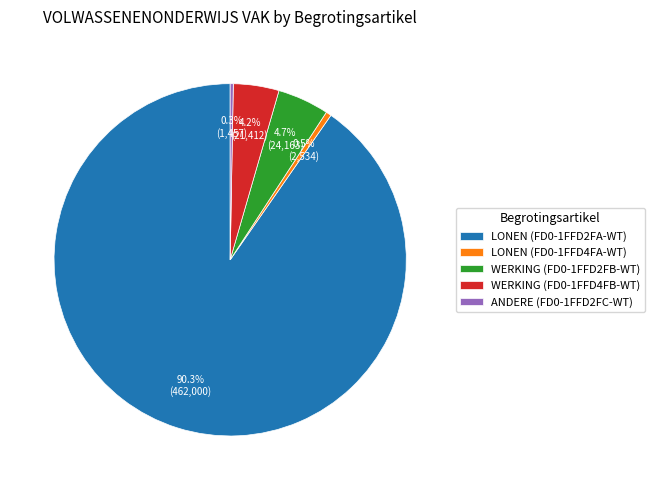

Which slice is the largest?

LONEN (FD0-1FFD2FA-WT)